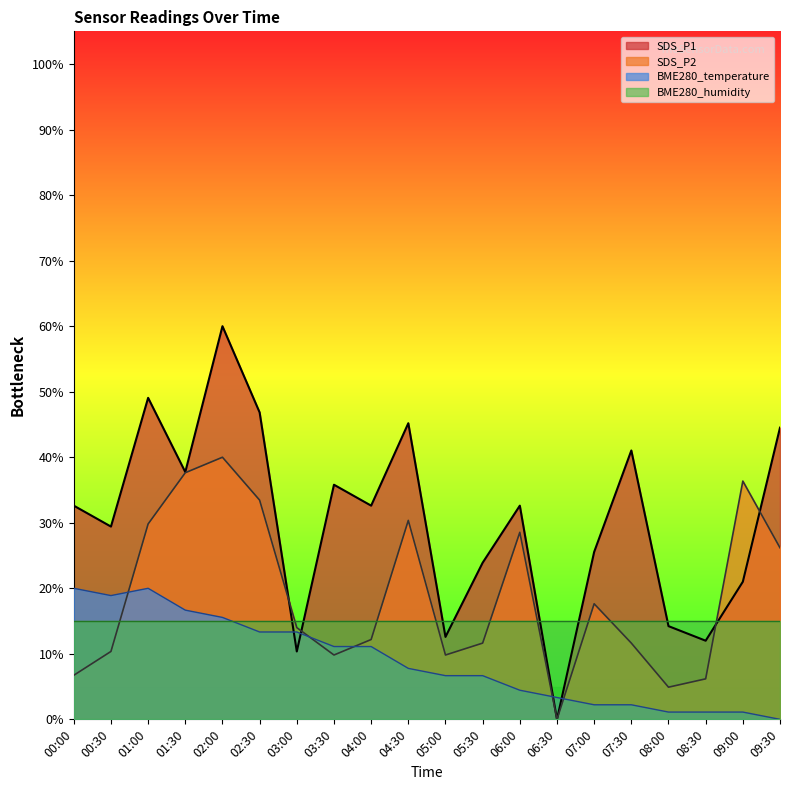

What is the average value of the SDS_P1 series?

30.4